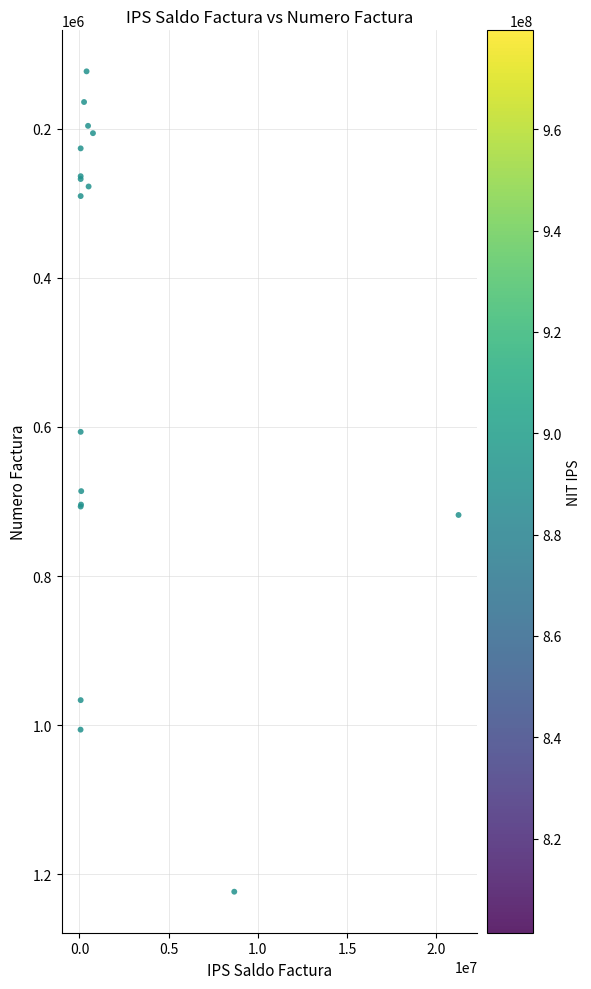

What Y value in the scatter plot is closest to 673217?

686084